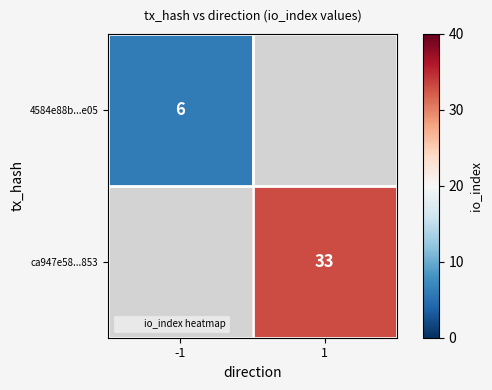

What is the approximate value of 4584e88b...e05 at -1?

6.0